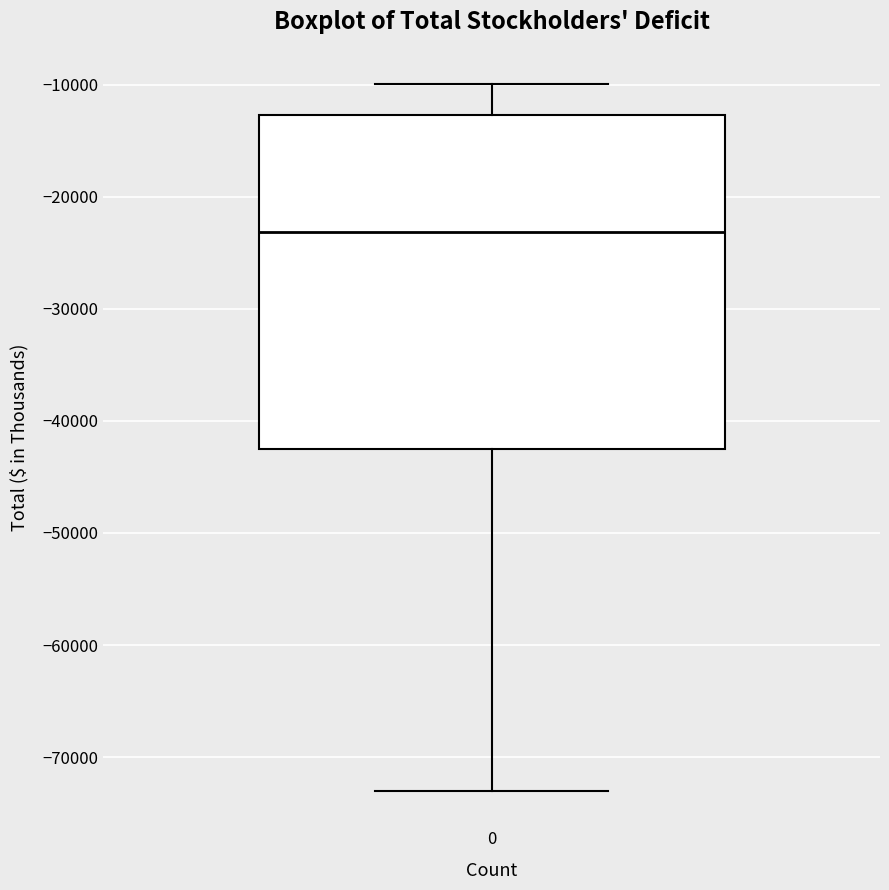

Where is the lower edge of the box at x = 0 on the y-axis? The values are not printed on the chart, so give them approximately, as read against the axis.

-43000